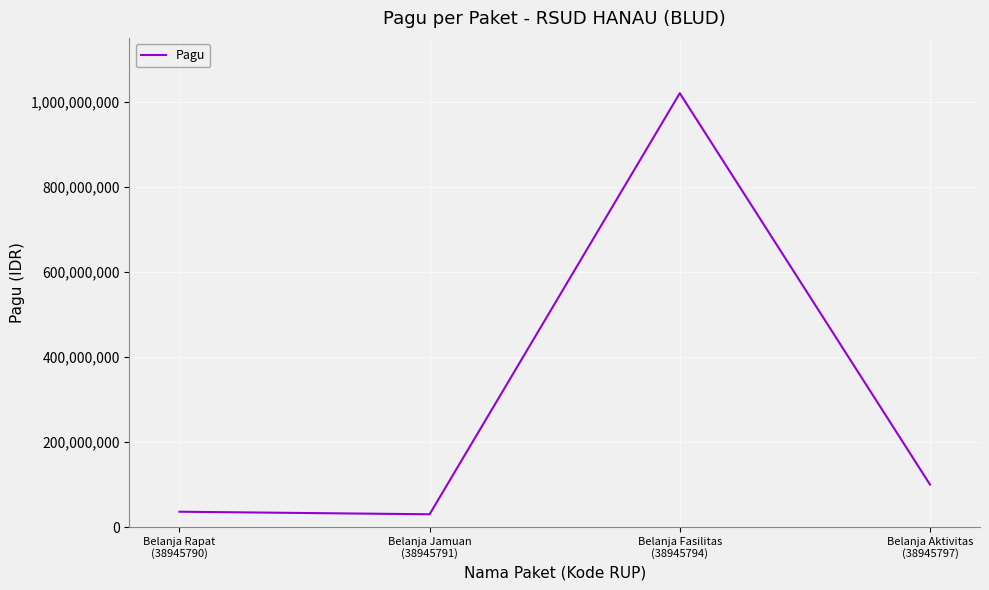

What is the difference between the second highest and second lowest values?

64000000